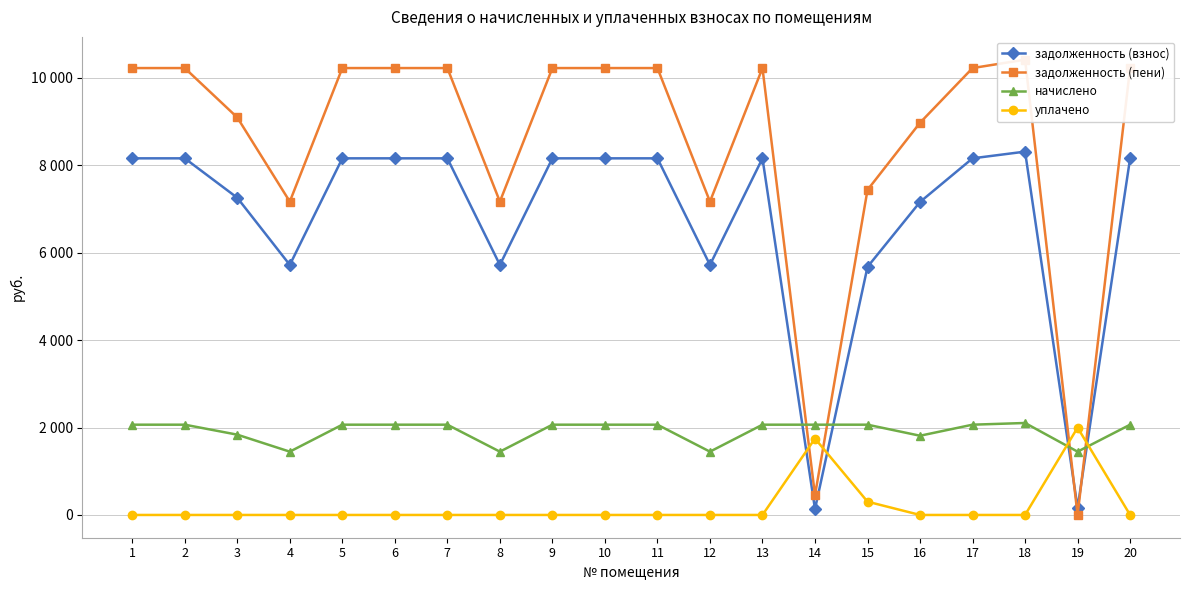

What is the minimum value for задолженность (взнос)?

134.6